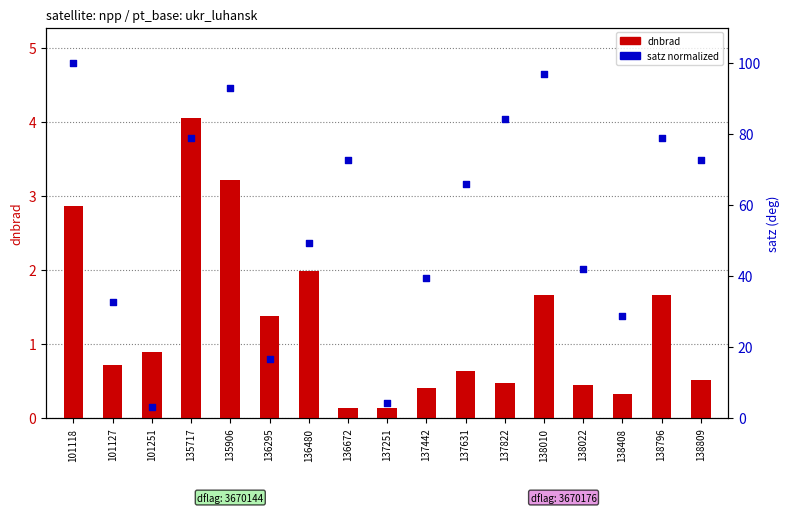

Which series reaches the maximum Y coordinate?

satz (normalized)